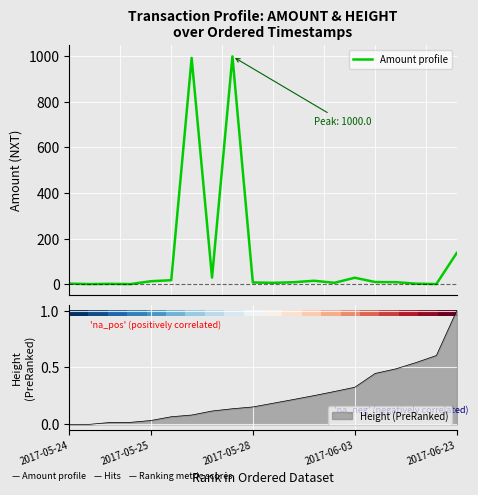

What is the maximum value for Amount profile?

1000.0